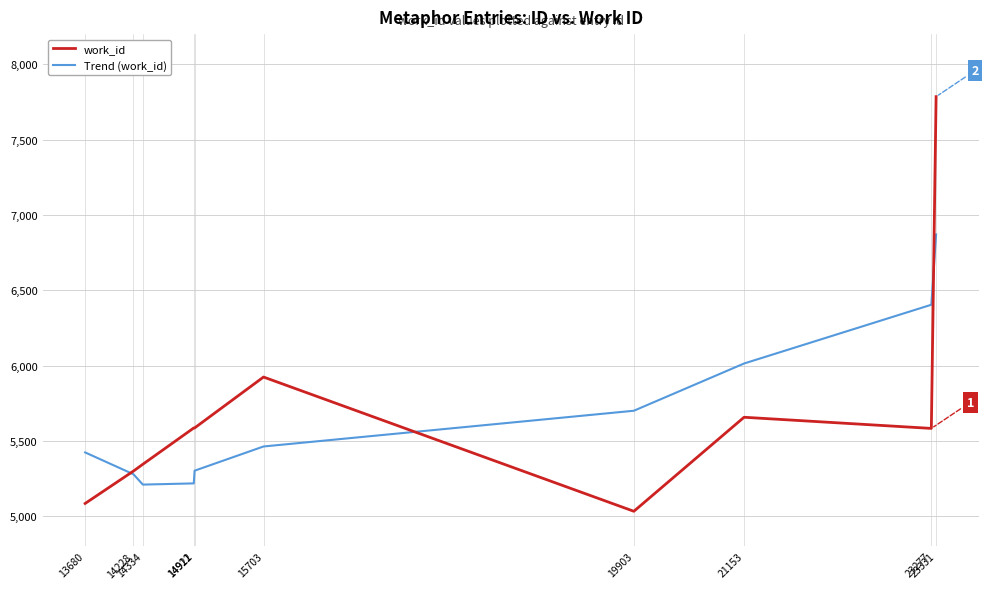

What is the lowest value of the Trend (work_id) series?

5210.2